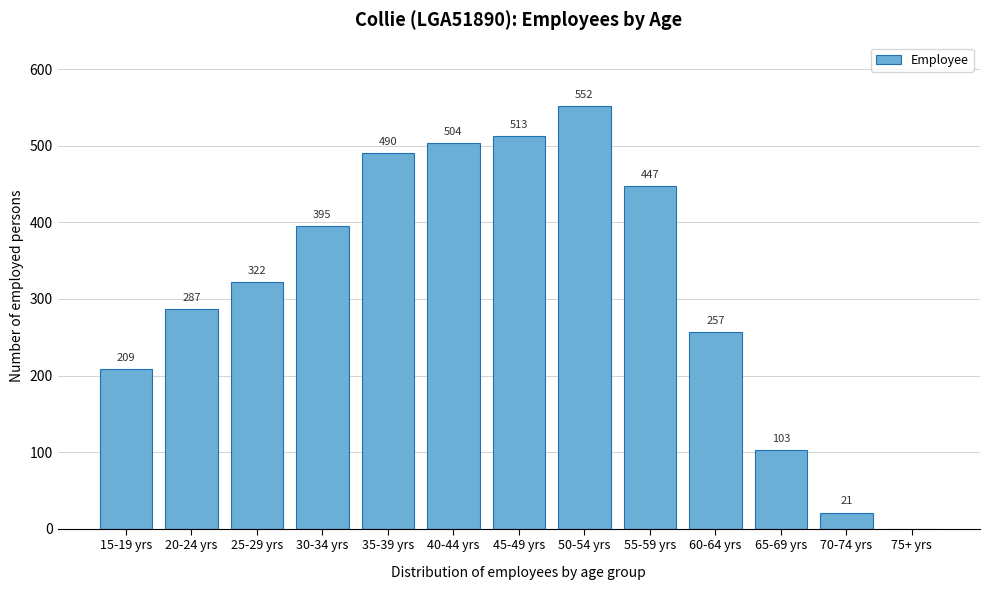

Reading left to right, transcribe all the data shown in this chart.

15-19 yrs=209	20-24 yrs=287	25-29 yrs=322	30-34 yrs=395	35-39 yrs=490	40-44 yrs=504	45-49 yrs=513	50-54 yrs=552	55-59 yrs=447	60-64 yrs=257	65-69 yrs=103	70-74 yrs=21	75+ yrs=0